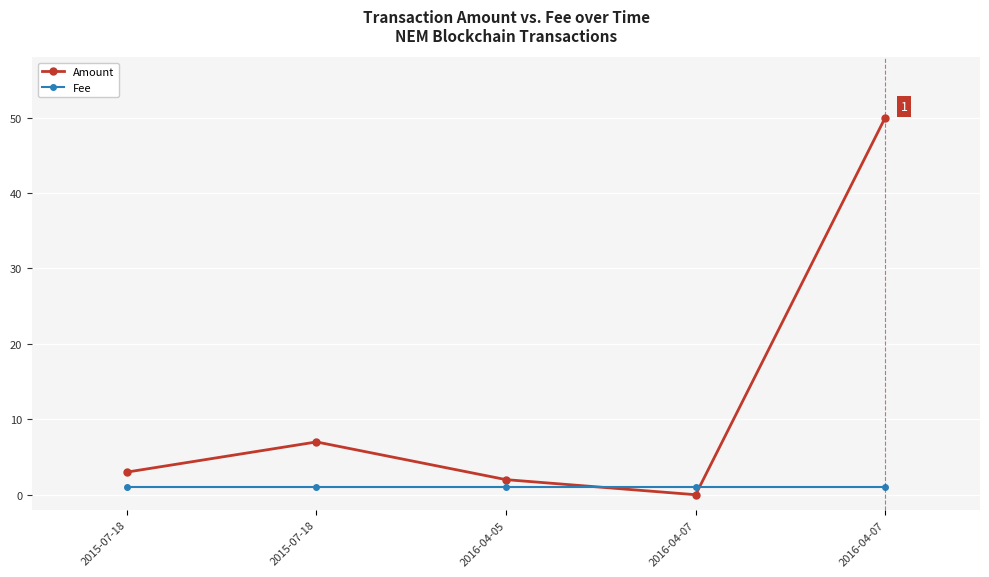

Rank the series at 2015-07-18 from highest to lowest value.

Amount, Fee